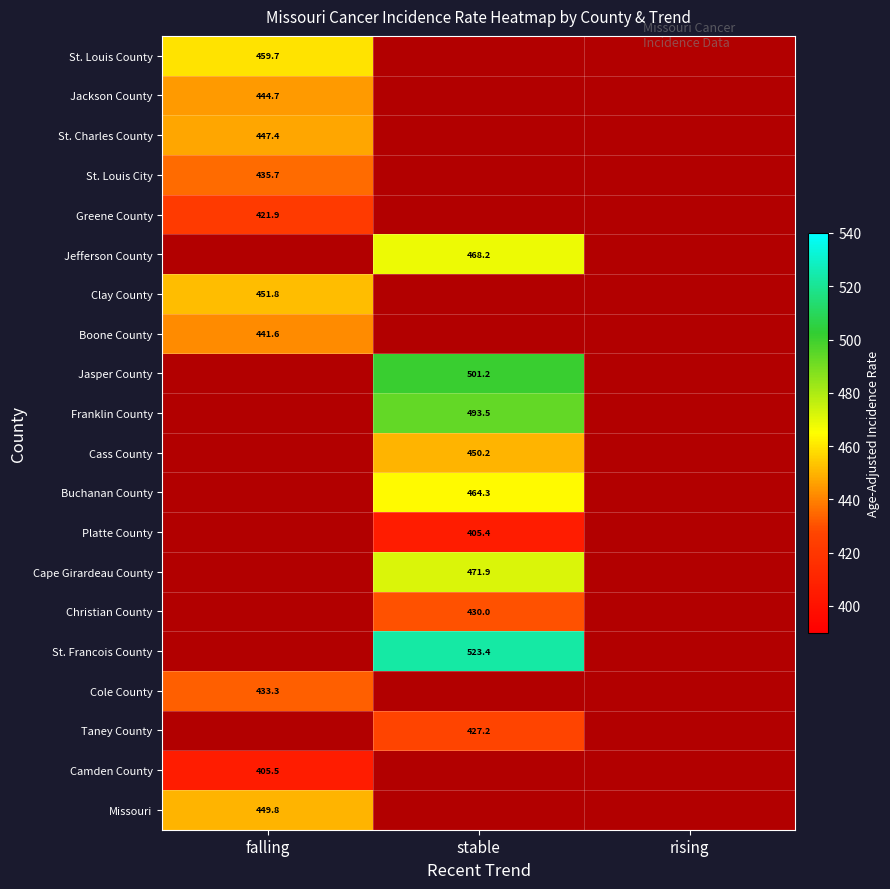

Which label corresponds to the largest value in the chart?

stable